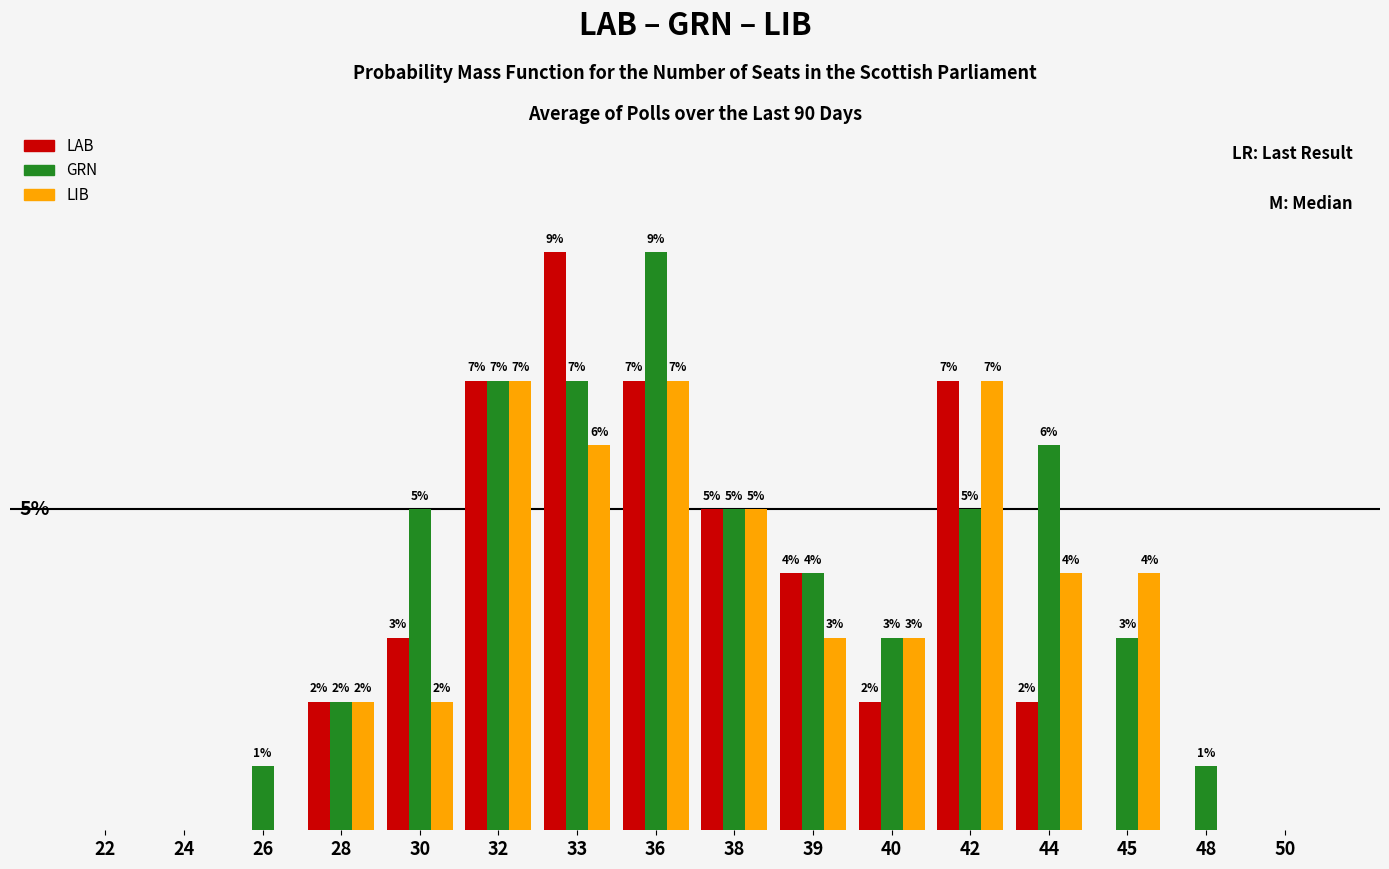

Which series changed the most between 30 and 44?

LIB